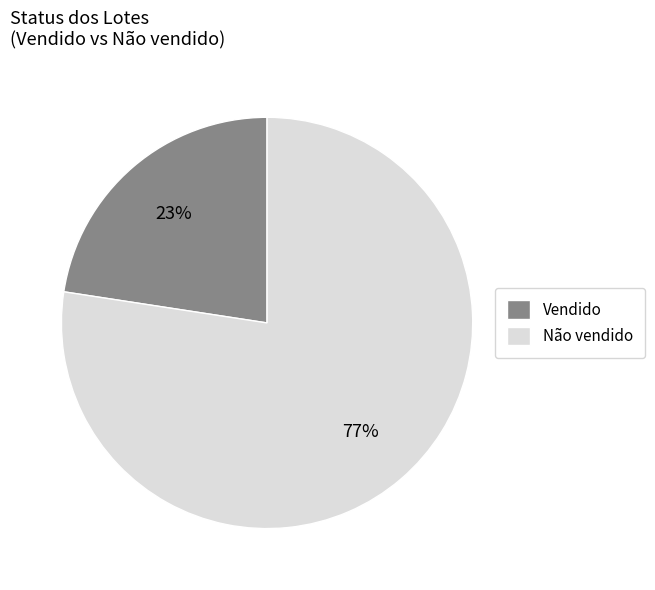

Is it true that Vendido is 33% of the pie?

False